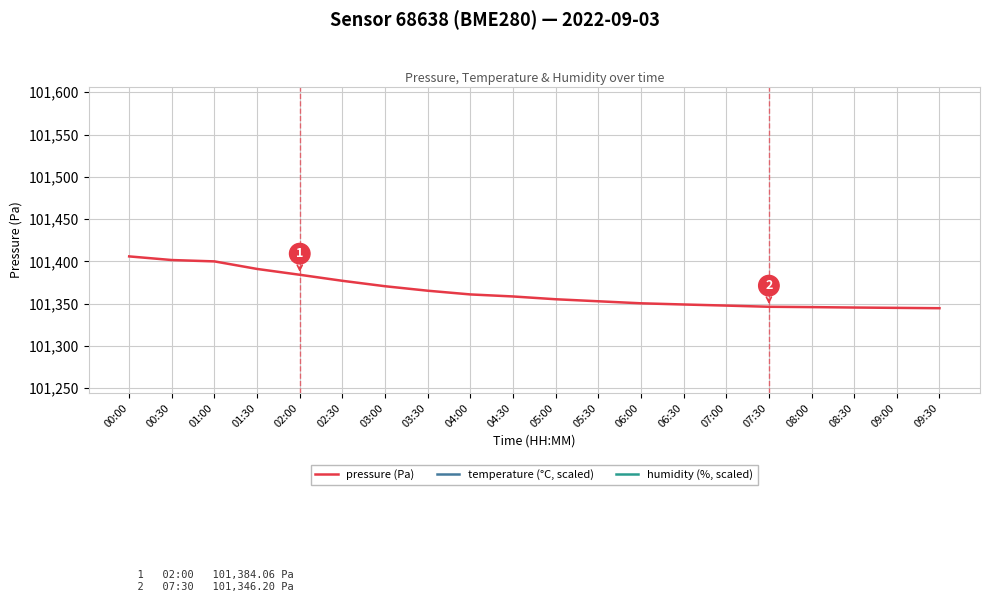

Where is temperature (°C, scaled) nearest to the value 195305?

03:00